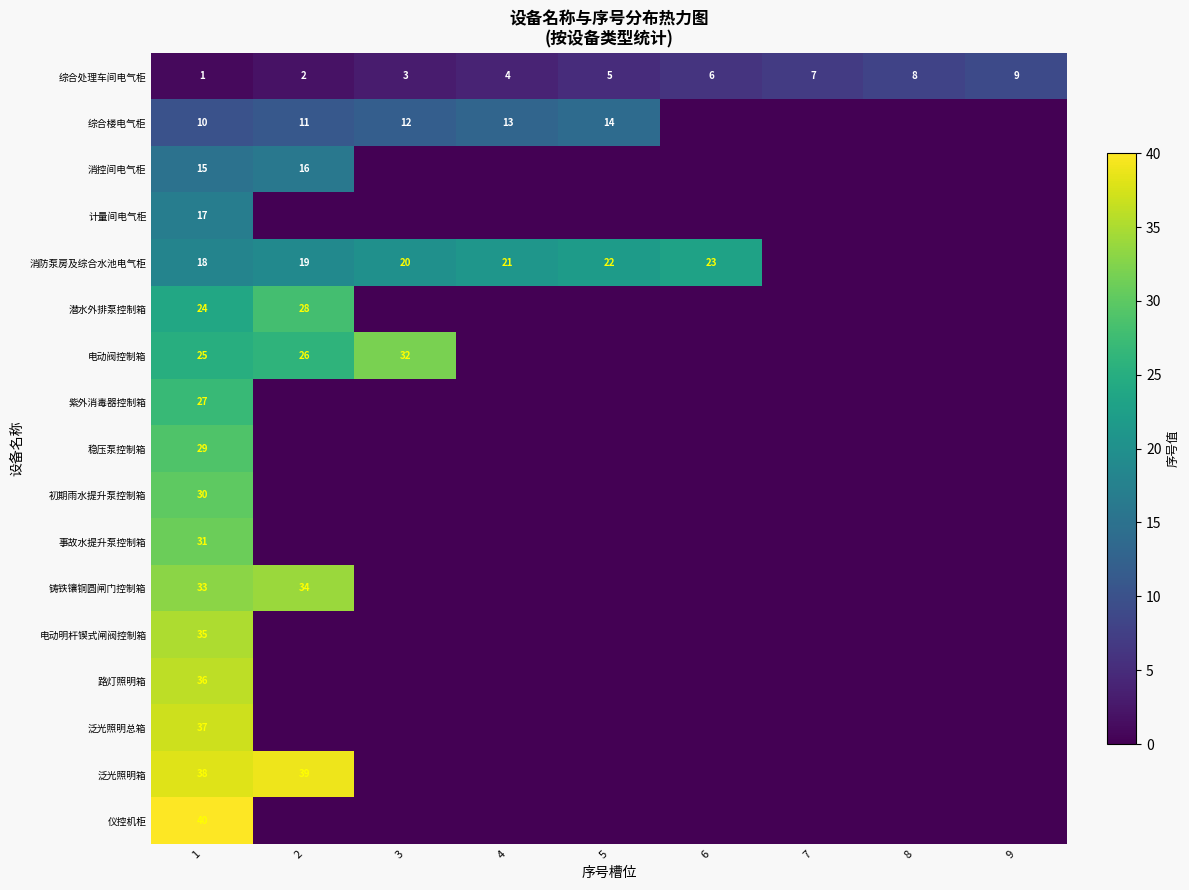

How many data points does each series have?

9